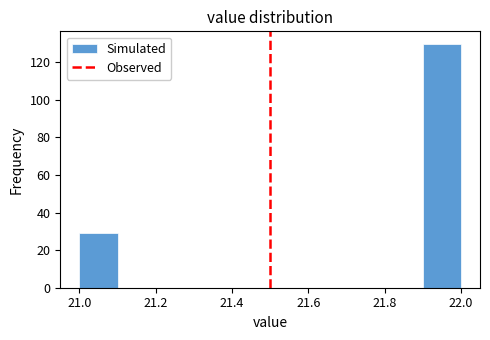

Reading left to right, list every bar in this chart as the range it spans on the x-axis followed by its height. The values are not printed on the chart, so give them approximately, as read against the axis.

21.0 to 21.1: 30
21.1 to 21.2: 0
21.2 to 21.3: 0
21.3 to 21.4: 0
21.4 to 21.5: 0
21.5 to 21.6: 0
21.6 to 21.7: 0
21.7 to 21.8: 0
21.8 to 21.9: 0
21.9 to 22.0: 130